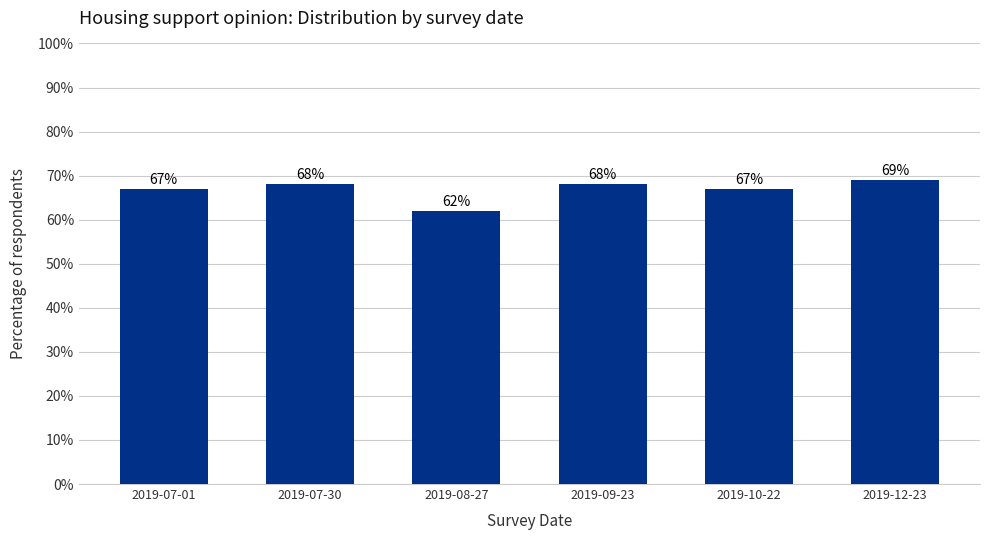

What is the difference between the maximum and minimum values?

0.1